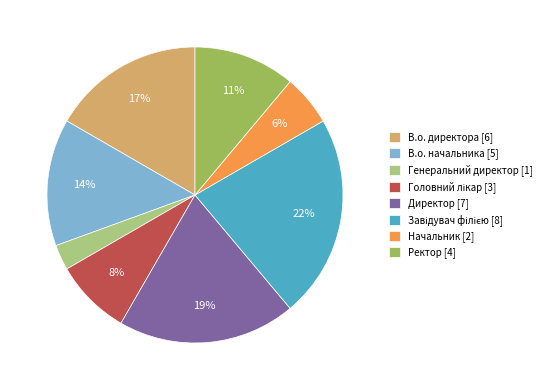

Approximately how many times larger is the value at Начальник compared to Генеральний директор?

2.0